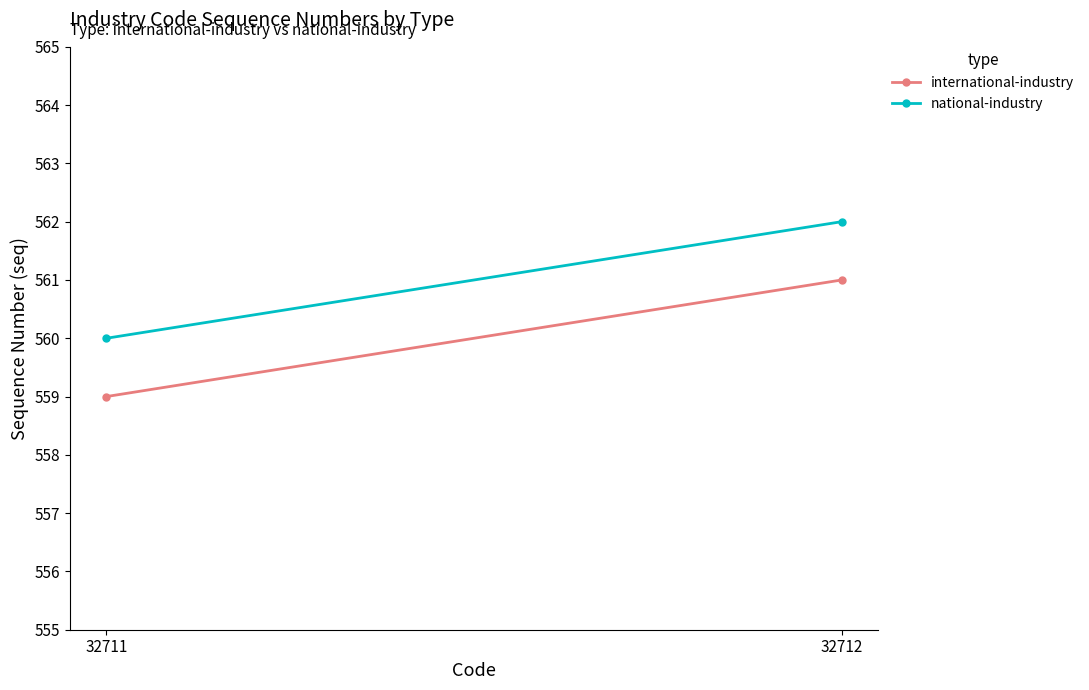

What is the spread (max minus min) of values at 32711?

1